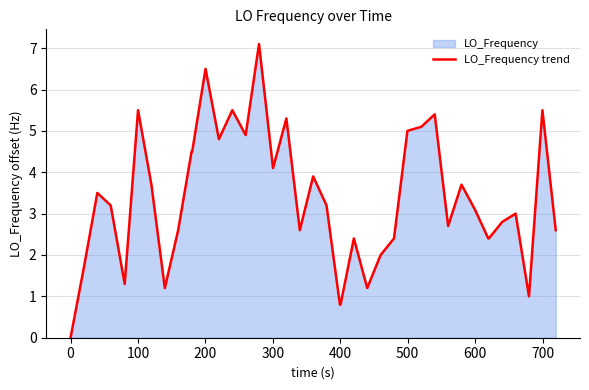

What is the greatest value displayed?

7.1